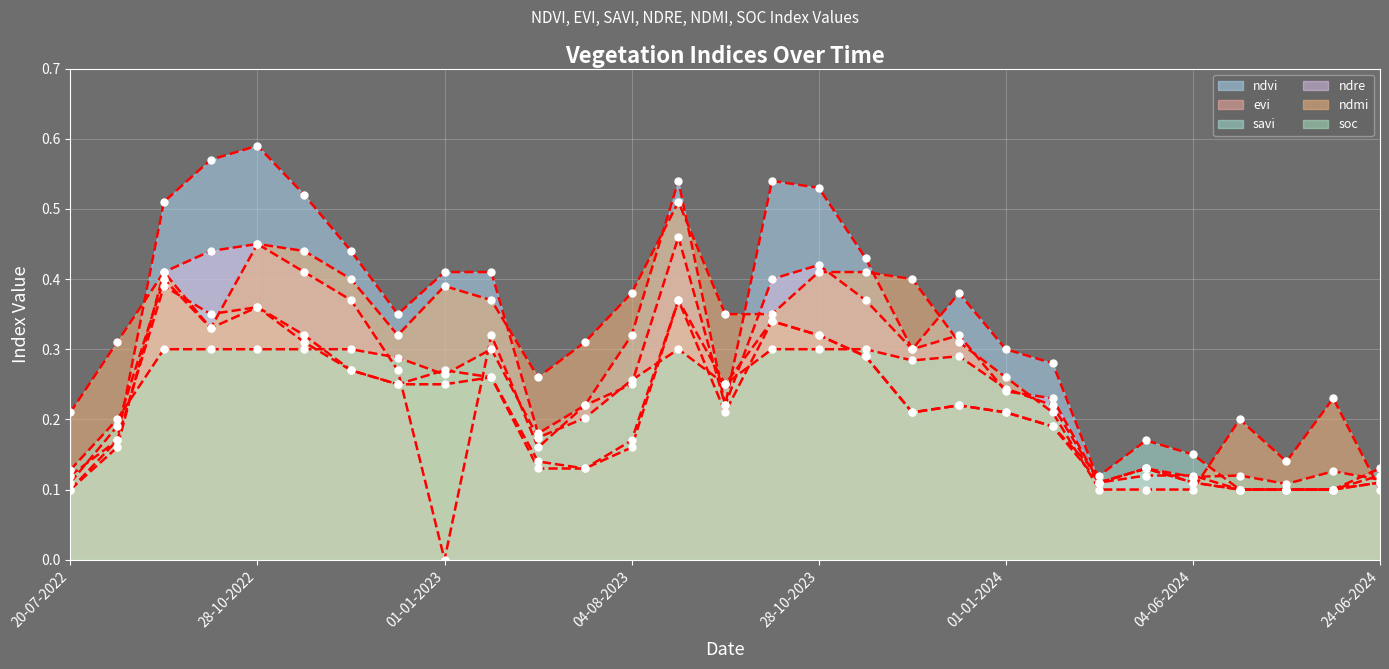

What is the average value of the ndre series?

0.3